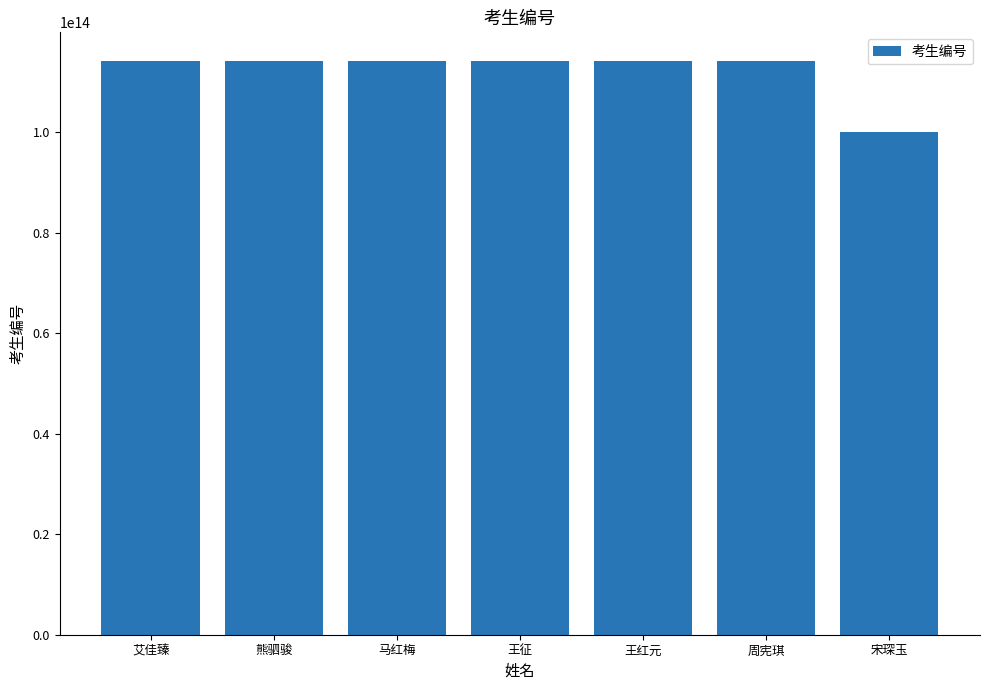

What is the label of the 6th bar from the left?

周宪琪